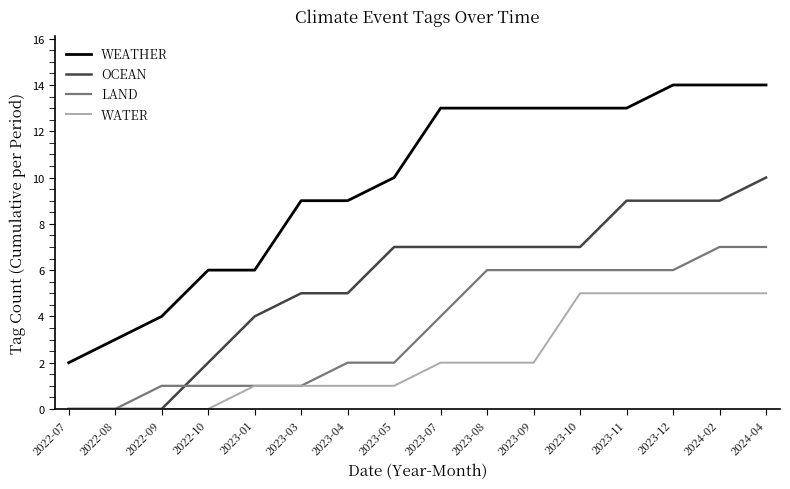

The WATER series shows 5 at 2023-11. True or false?

True